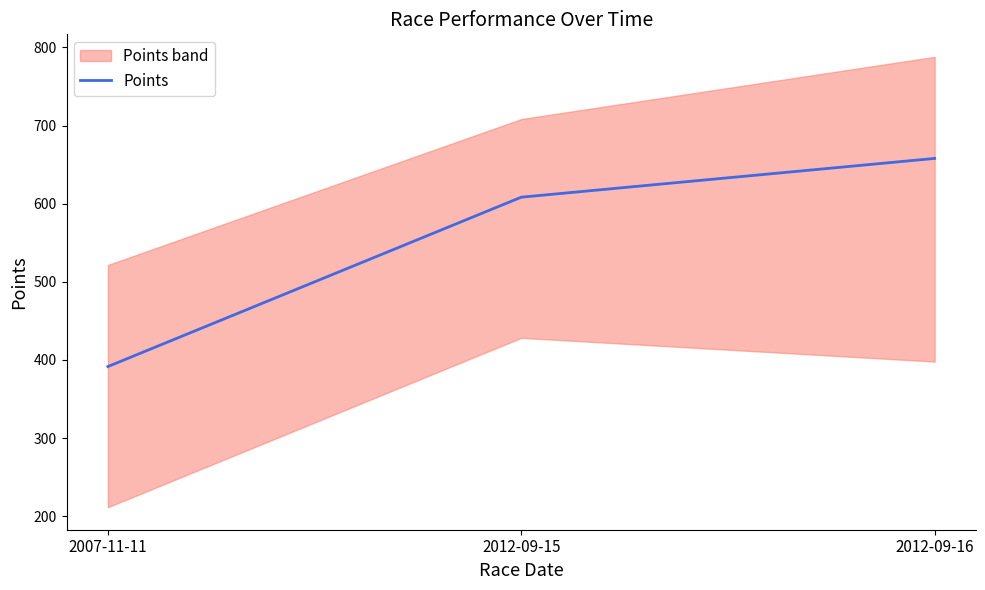

Read the value at 2012-09-15.

608.3